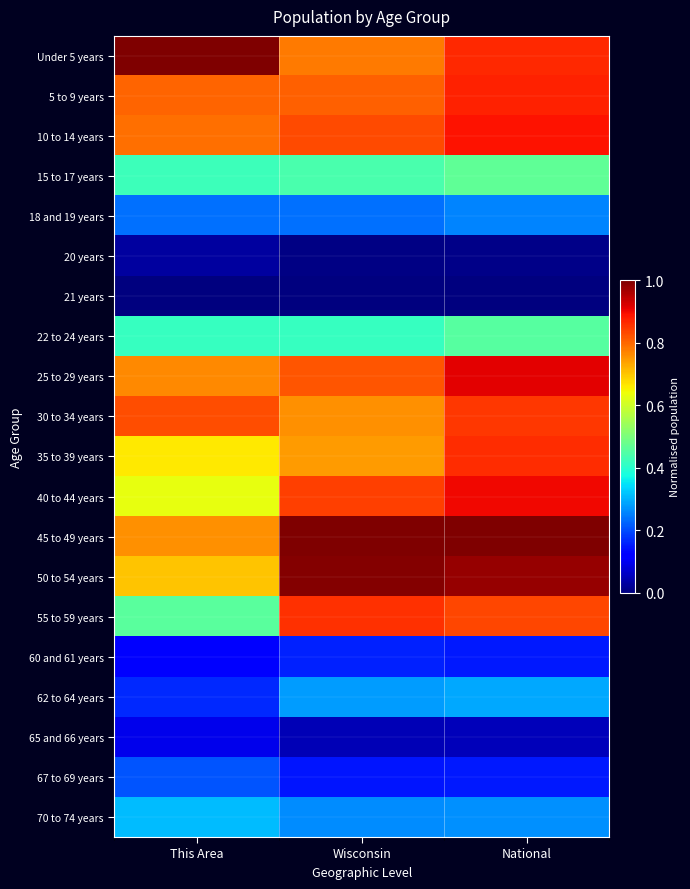

Reading left to right, list all the values displayed in this chart.

Under 5 years: This Area=1.0	Wisconsin=0.8	National=0.9
5 to 9 years: This Area=0.8	Wisconsin=0.8	National=0.9
10 to 14 years: This Area=0.8	Wisconsin=0.8	National=0.9
15 to 17 years: This Area=0.4	Wisconsin=0.4	National=0.5
18 and 19 years: This Area=0.2	Wisconsin=0.2	National=0.3
20 years: This Area=0.0	Wisconsin=0.0	National=0.0
21 years: This Area=0.0	Wisconsin=0.0	National=0.0
22 to 24 years: This Area=0.4	Wisconsin=0.4	National=0.5
25 to 29 years: This Area=0.8	Wisconsin=0.8	National=0.9
30 to 34 years: This Area=0.8	Wisconsin=0.8	National=0.9
35 to 39 years: This Area=0.7	Wisconsin=0.7	National=0.9
40 to 44 years: This Area=0.6	Wisconsin=0.8	National=0.9
45 to 49 years: This Area=0.8	Wisconsin=1.0	National=1.0
50 to 54 years: This Area=0.7	Wisconsin=1.0	National=1.0
55 to 59 years: This Area=0.5	Wisconsin=0.9	National=0.8
60 and 61 years: This Area=0.1	Wisconsin=0.2	National=0.2
62 to 64 years: This Area=0.2	Wisconsin=0.3	National=0.3
65 and 66 years: This Area=0.1	Wisconsin=0.1	National=0.1
67 to 69 years: This Area=0.2	Wisconsin=0.1	National=0.2
70 to 74 years: This Area=0.3	Wisconsin=0.3	National=0.3